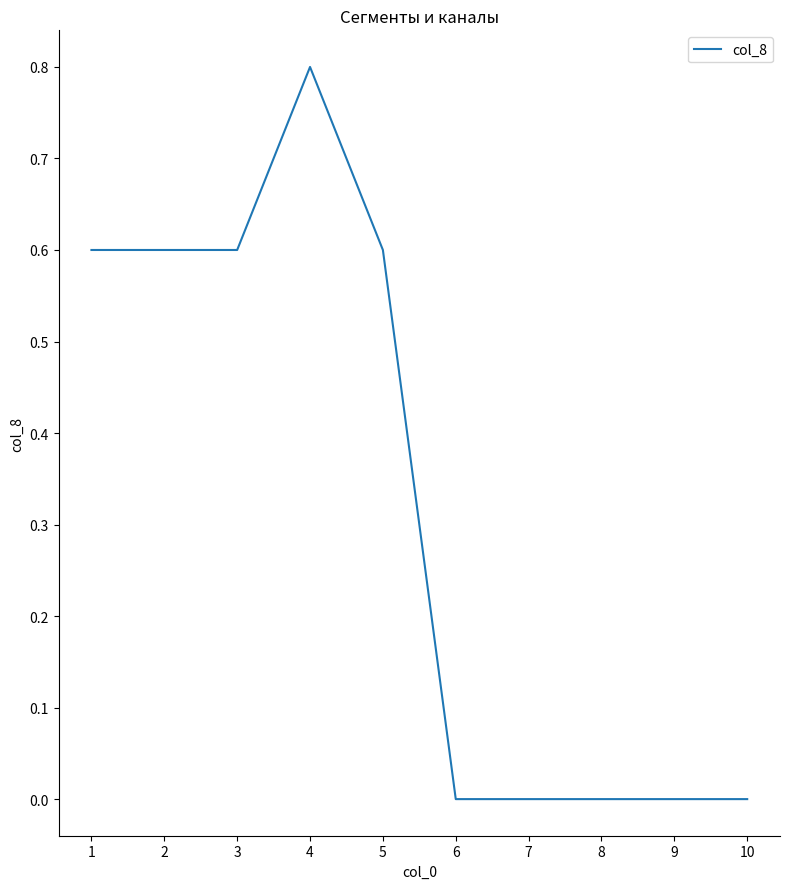

Between 6 and 5, which is larger?

5